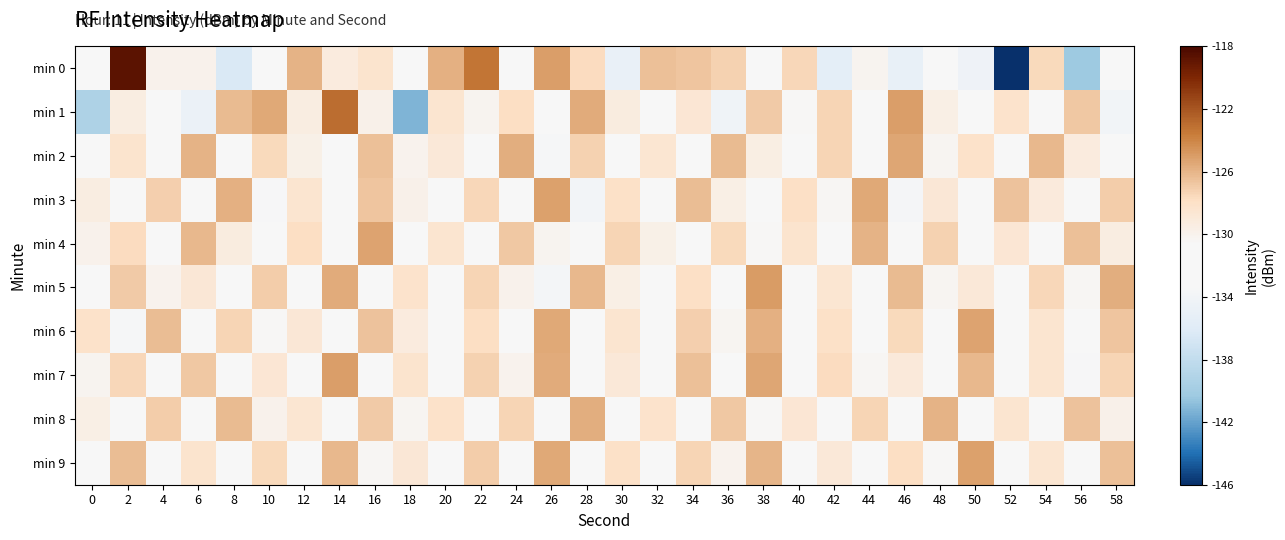

What is the greatest value displayed?

-118.7